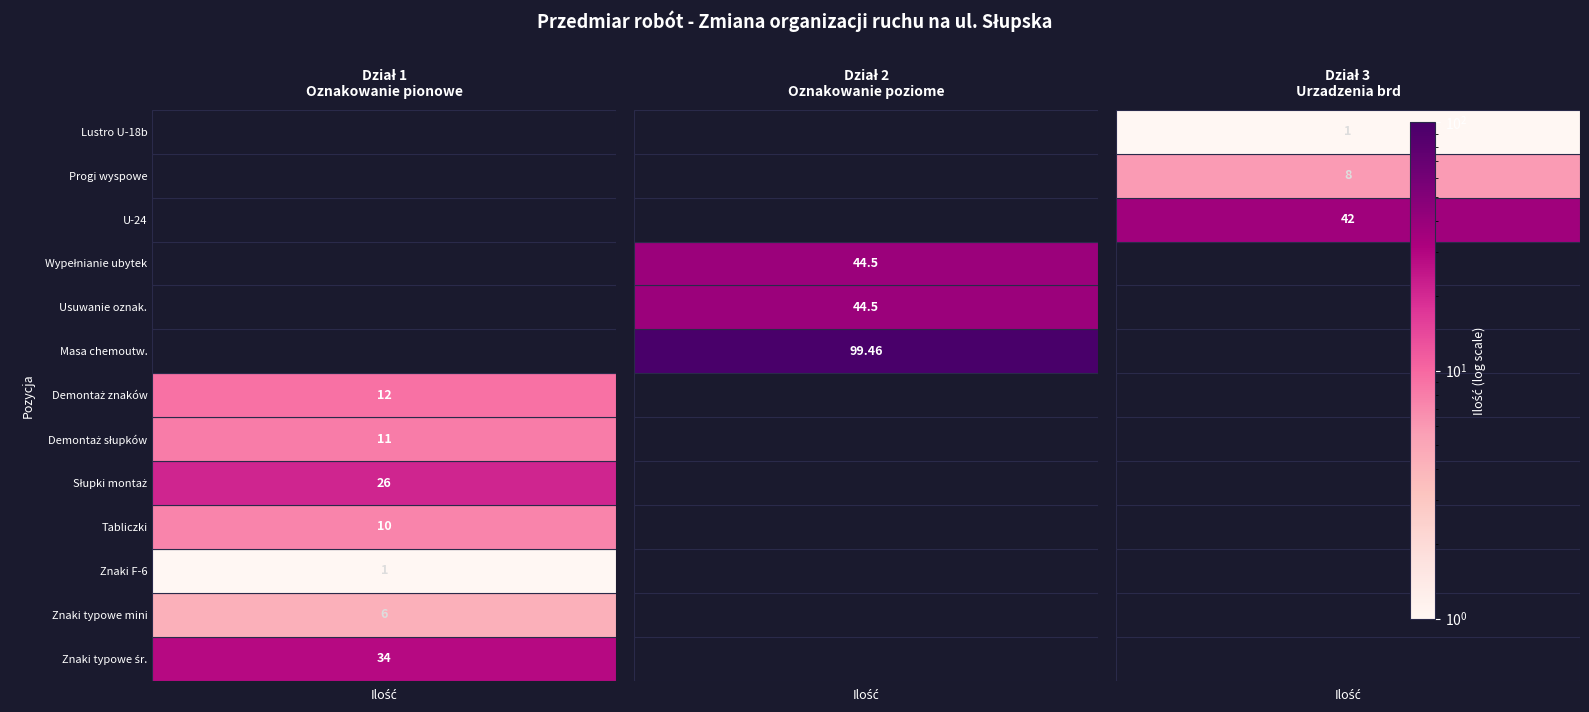

Which series has the widest spread of values?

Dział 2
Oznakowanie poziome